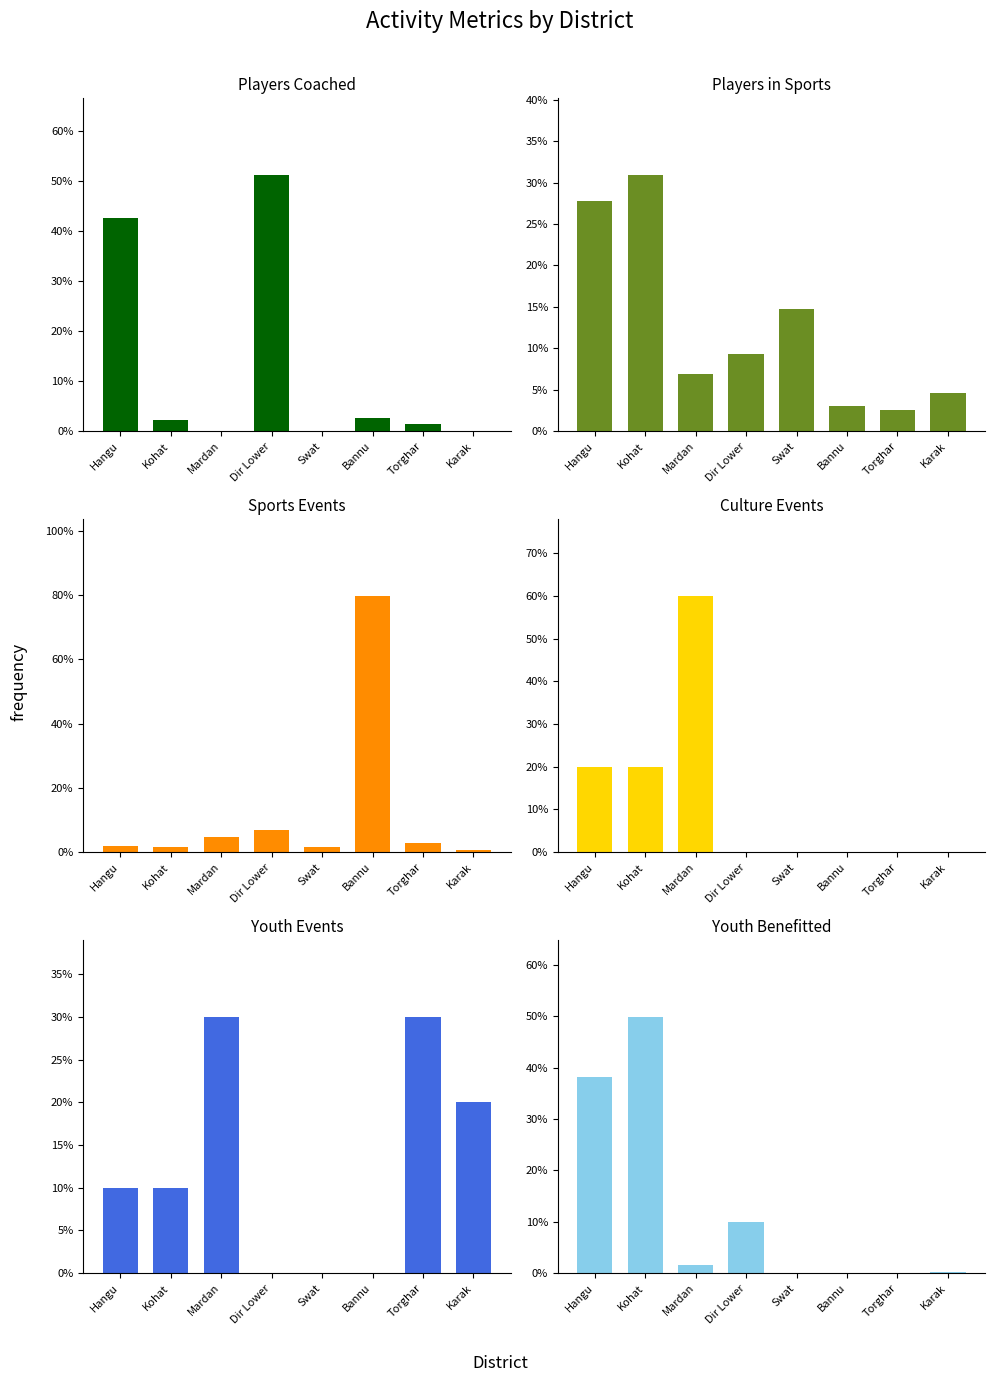

At which category does the chart reach its peak across all series?

Bannu